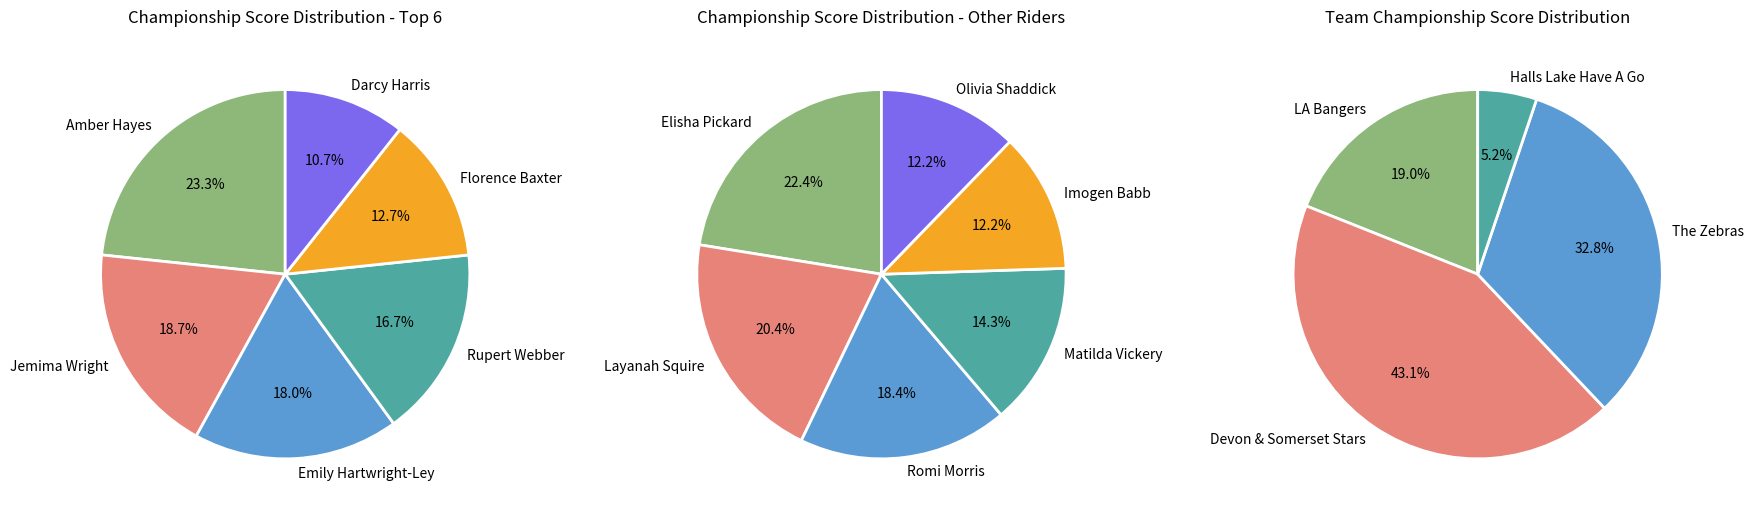

Does Emily Hartwright-Ley account for over 50% of the chart?

No